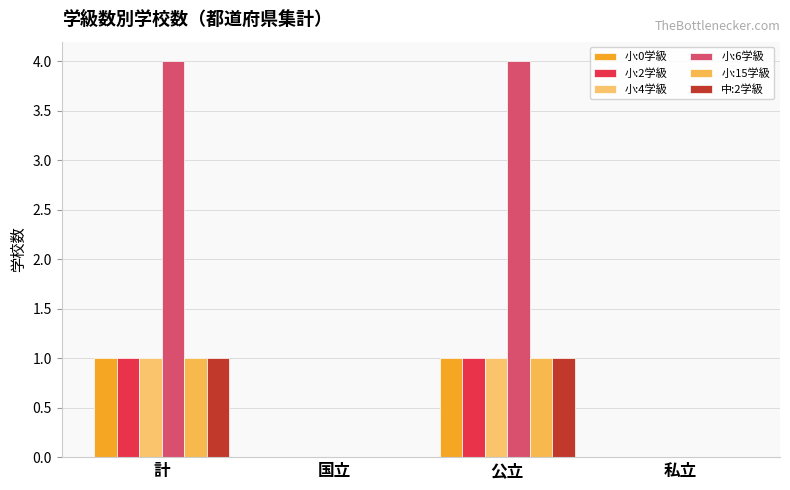

Reading left to right, extract all data points from this chart.

小:0学級: 1	0	1	0
小:2学級: 1	0	1	0
小:4学級: 1	0	1	0
小:6学級: 4	0	4	0
小:15学級: 1	0	1	0
中:2学級: 1	0	1	0